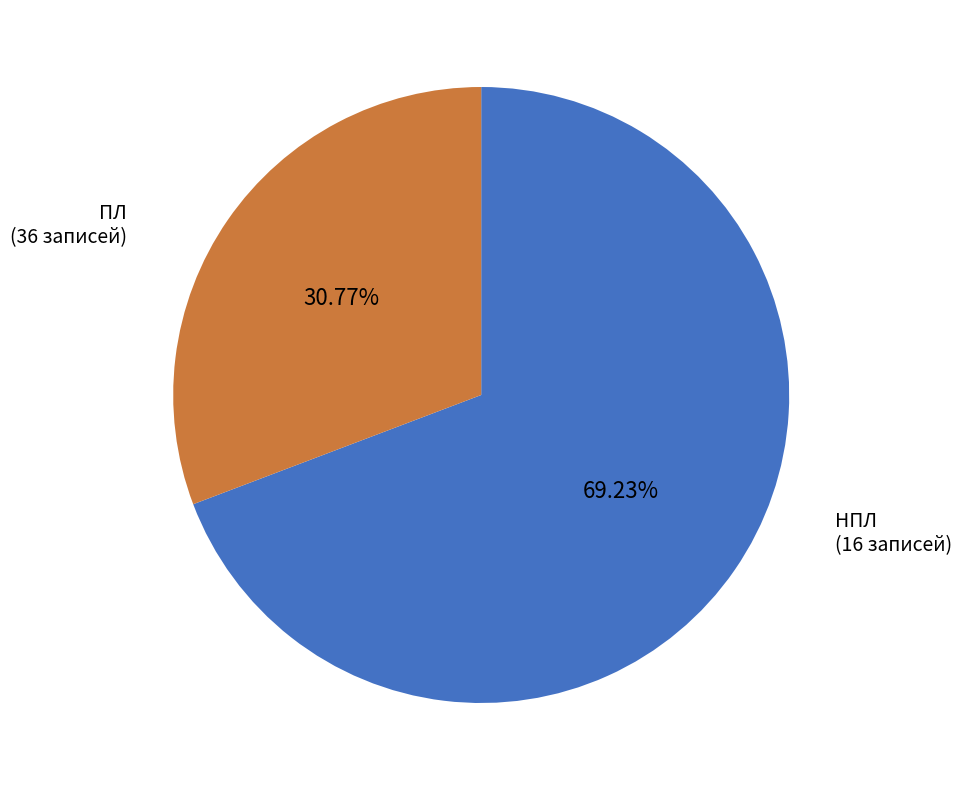

Which category accounts for the majority?

ПЛ